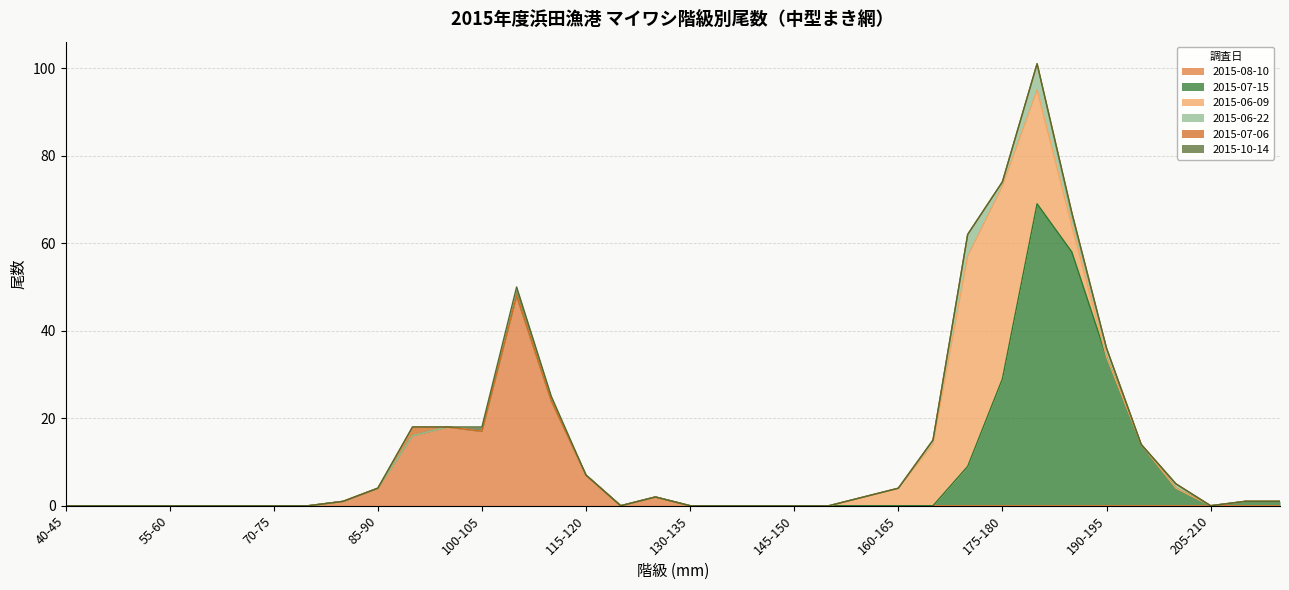

At which category does 2015-08-10 reach its first local valley?

100-105